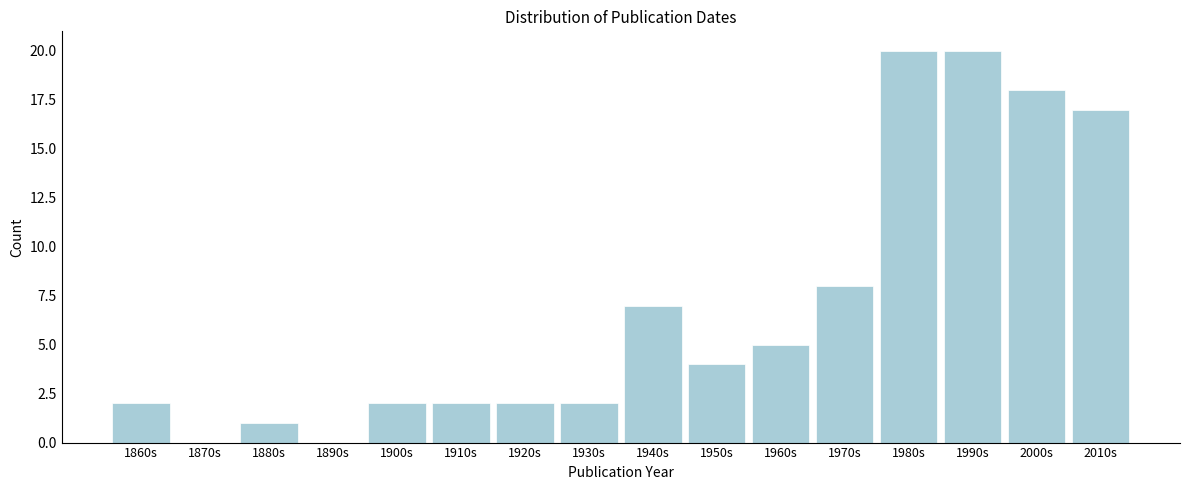

Reading left to right, what are all the values shown in this chart?

1860s=2	1870s=0	1880s=1	1890s=0	1900s=2	1910s=2	1920s=2	1930s=2	1940s=7	1950s=4	1960s=5	1970s=8	1980s=20	1990s=20	2000s=18	2010s=17